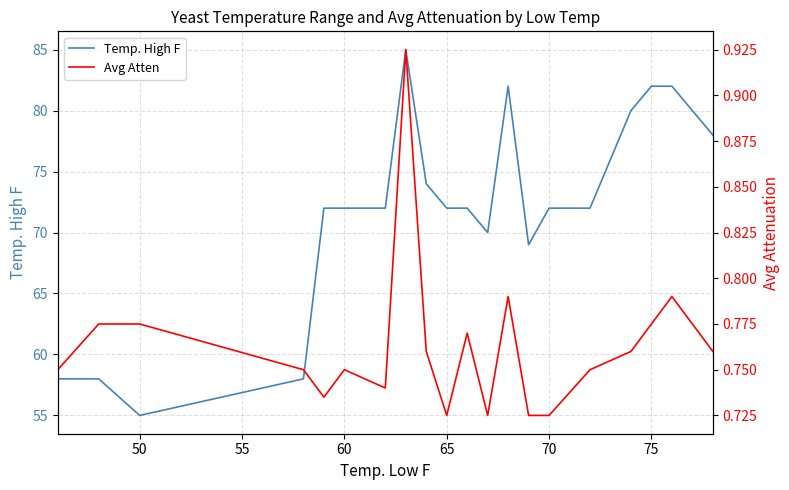

Reading left to right, list all the values displayed in this chart.

Temp. High F: 58.0	58.0	55.0	58.0	72.0	72.0	72.0	85.0	74.0	72.0	72.0	70.0	82.0	69.0	72.0	72.0	80.0	82.0	82.0	78.0
Avg Atten: 0.8	0.8	0.8	0.8	0.7	0.8	0.7	0.9	0.8	0.7	0.8	0.7	0.8	0.7	0.7	0.8	0.8	0.8	0.8	0.8